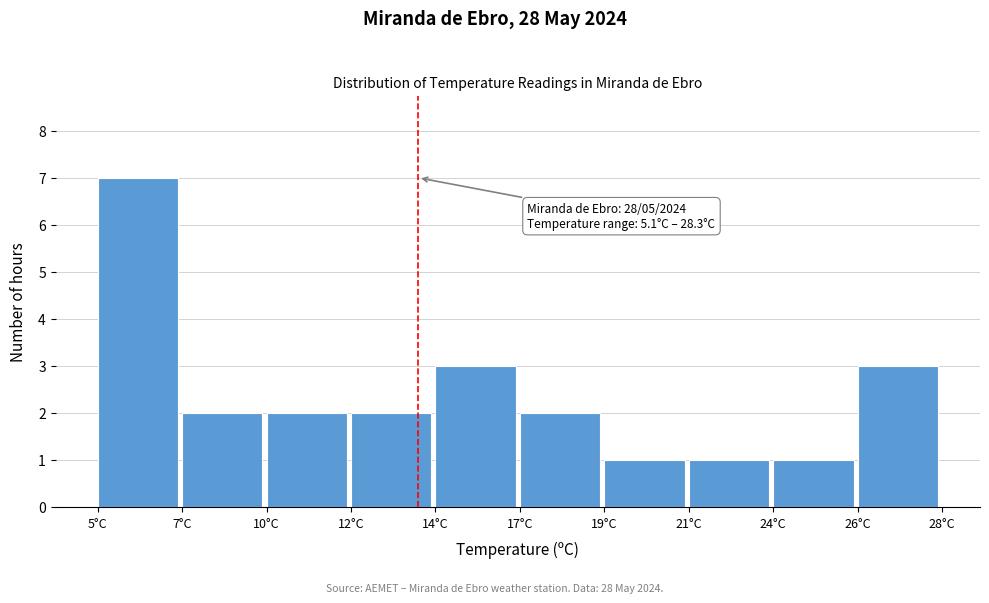

Reading left to right, extract all data points from this chart.

5°C=7	7°C=2	10°C=2	12°C=2	14°C=3	17°C=2	19°C=1	21°C=1	24°C=1	26°C=3